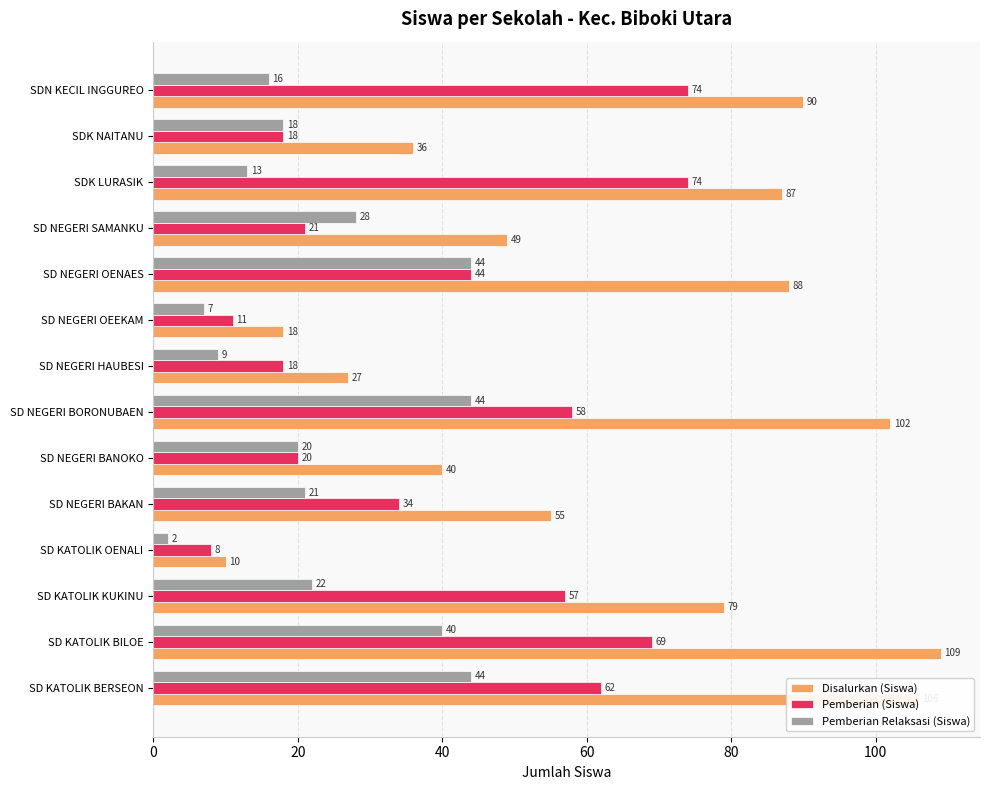

At which label is Pemberian (Siswa) closest to 41?

SD NEGERI OENAES